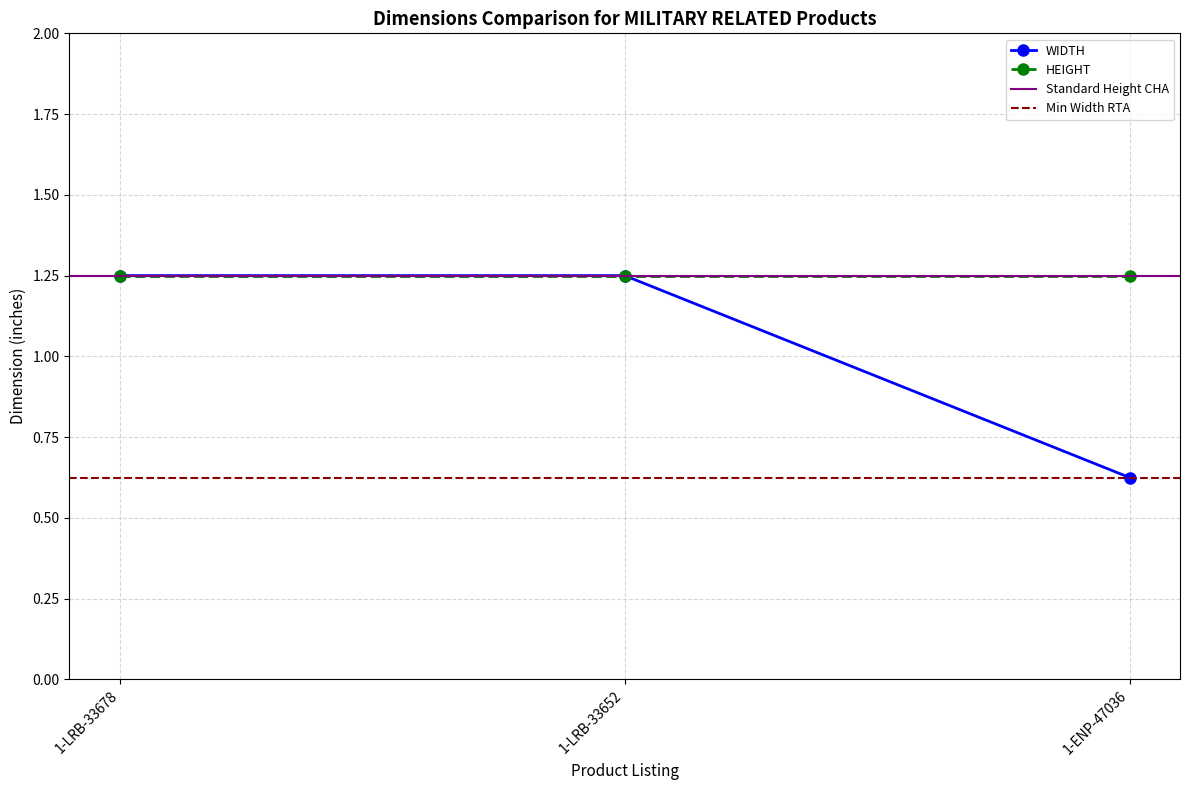

List the labels in order of value, largest first.

1-LRB-33678, 1-LRB-33652, 1-ENP-47036